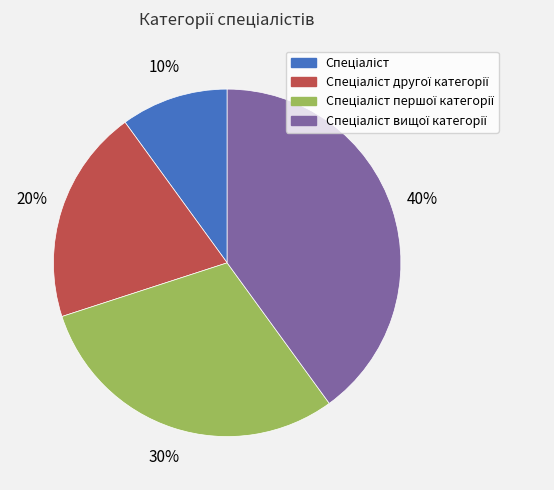

Does any single category account for the majority?

No